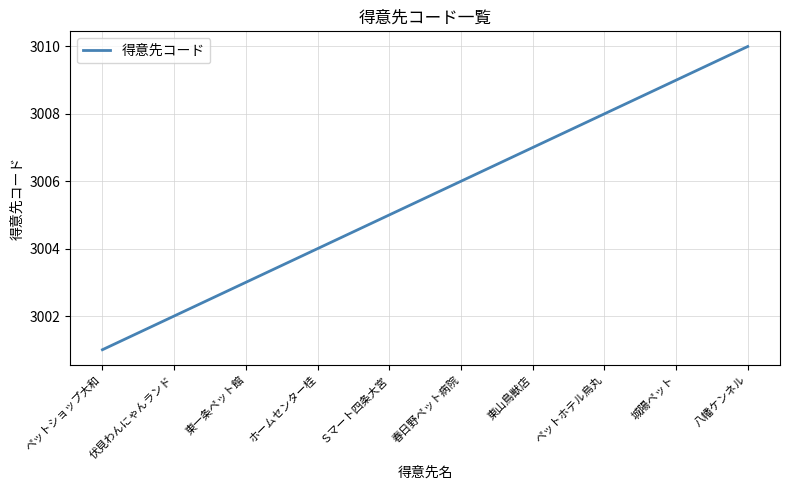

What position from the left is 城陽ペット?

9